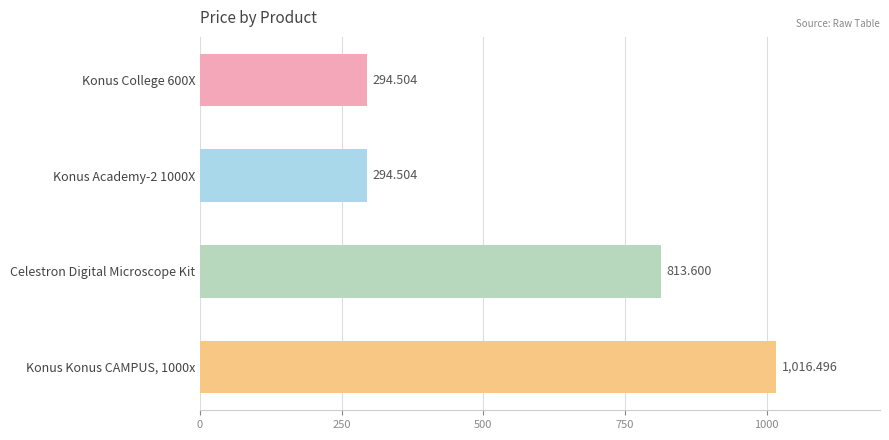

At which label is the value closest to 655?

Celestron Digital Microscope Kit